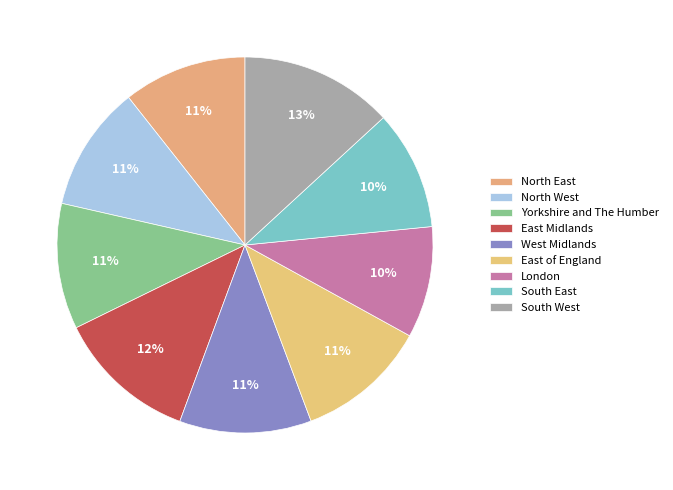

Count the number of slices in the pie.

9